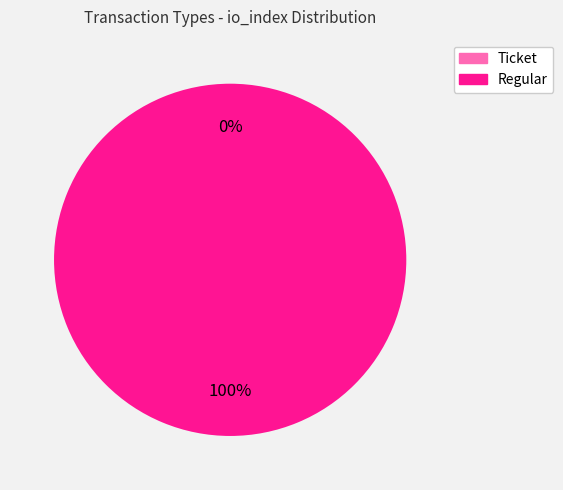

Does Ticket represent more than half of the total?

No